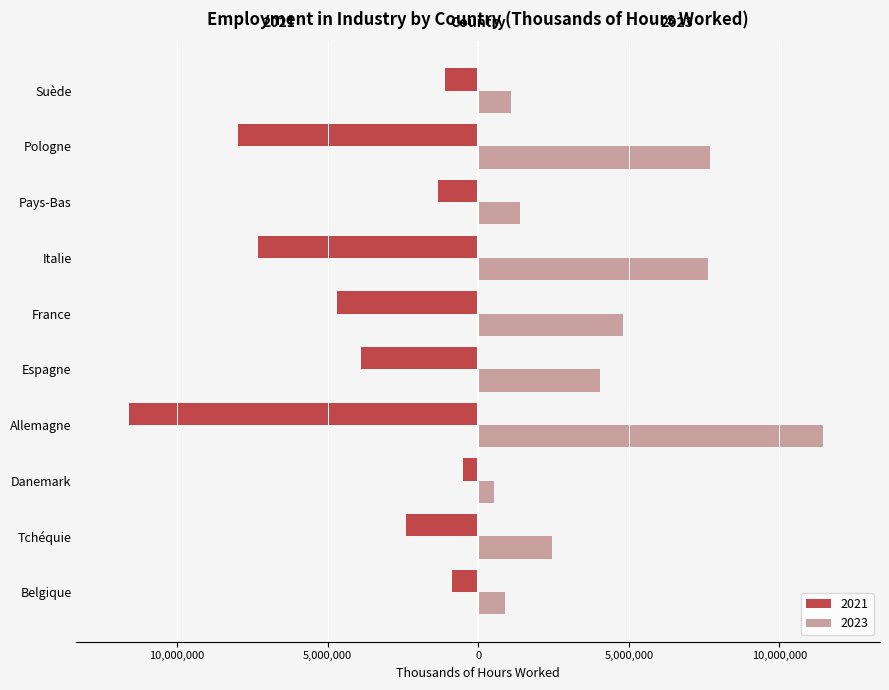

What are all the series names shown in the legend?

2021, 2023